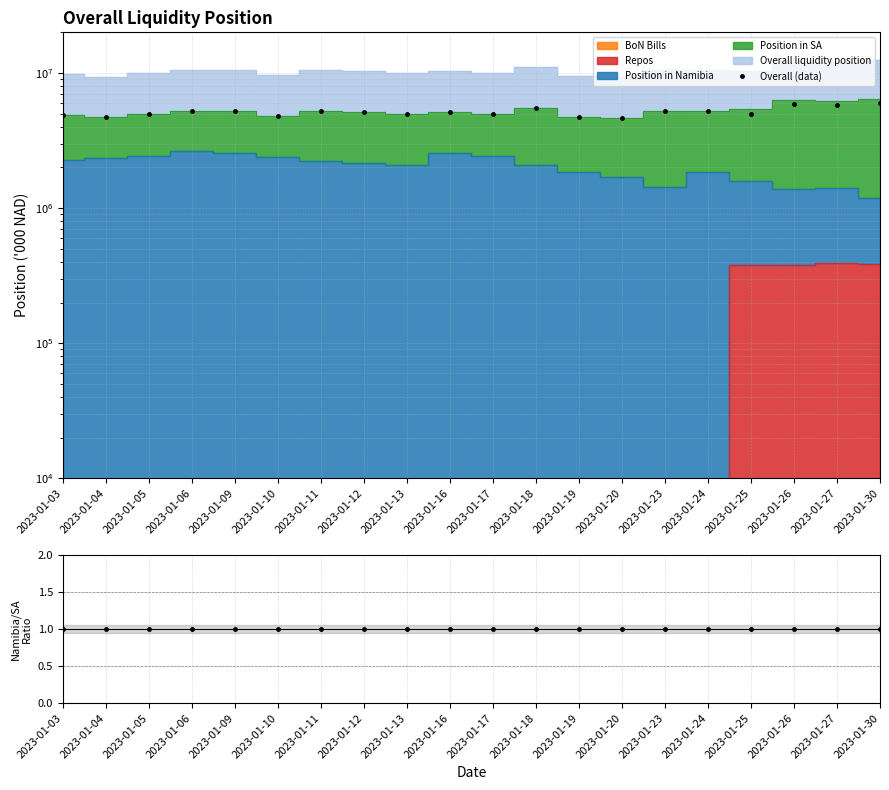

Which series has the largest range (max minus min)?

Overall (data)